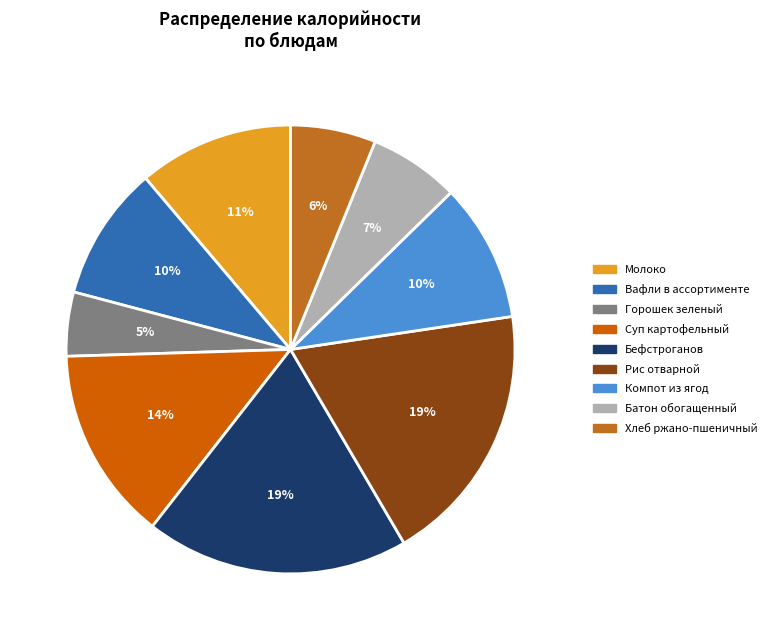

Between Батон обогащенный and Молоко, which is larger?

Молоко